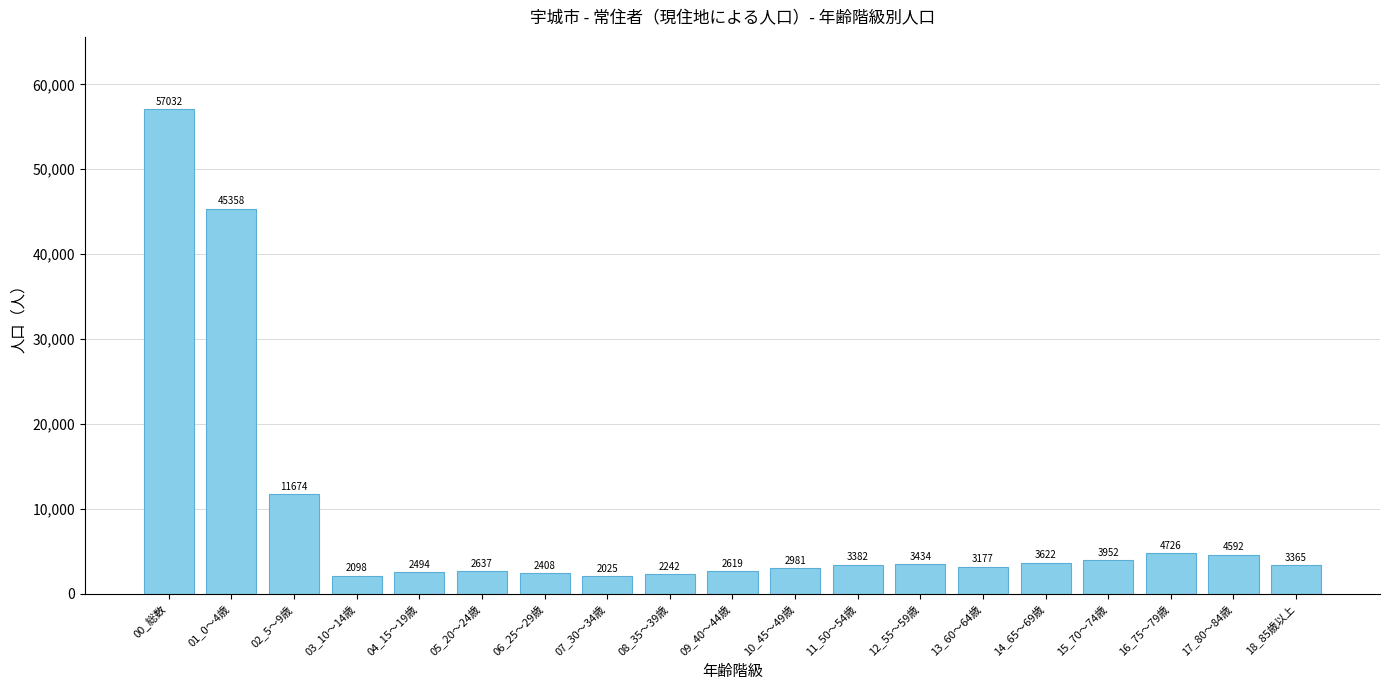

What is the difference between the values at 07_30～34歳 and 12_55～59歳?

1409